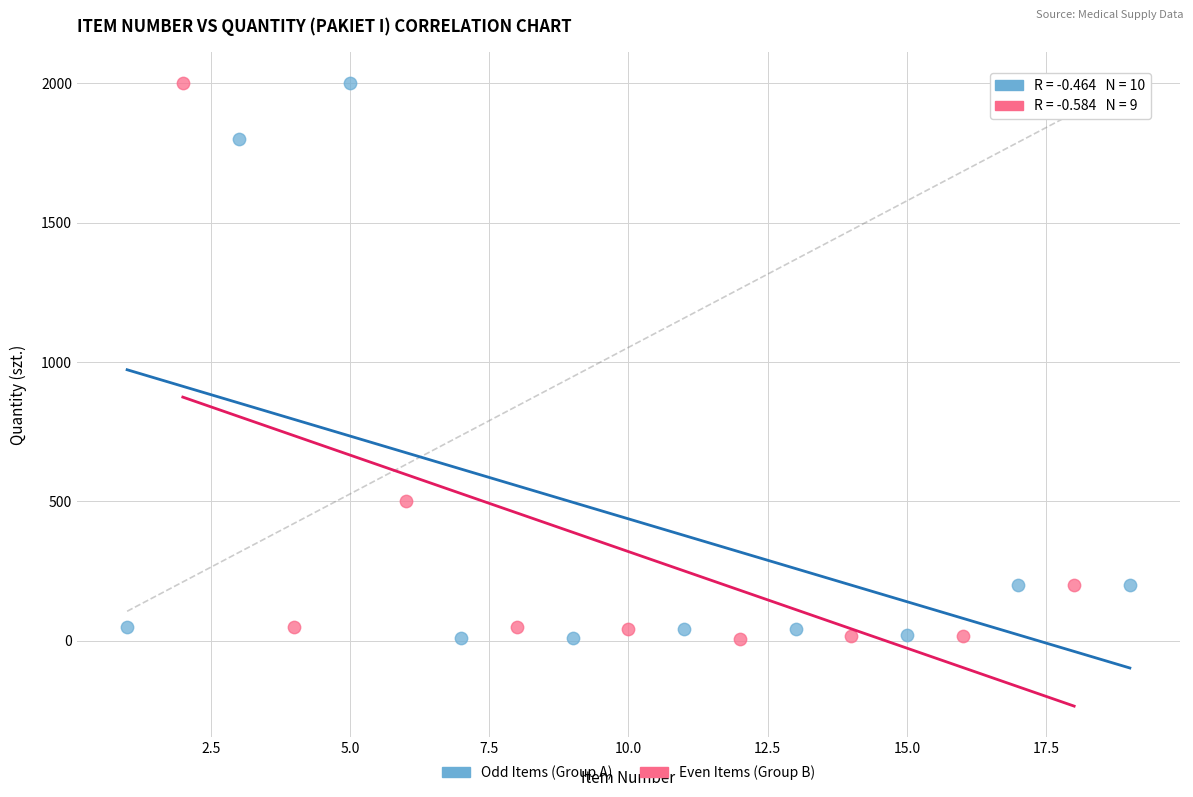

What are all the series names shown in the legend?

Odd Items (Group A), Even Items (Group B)